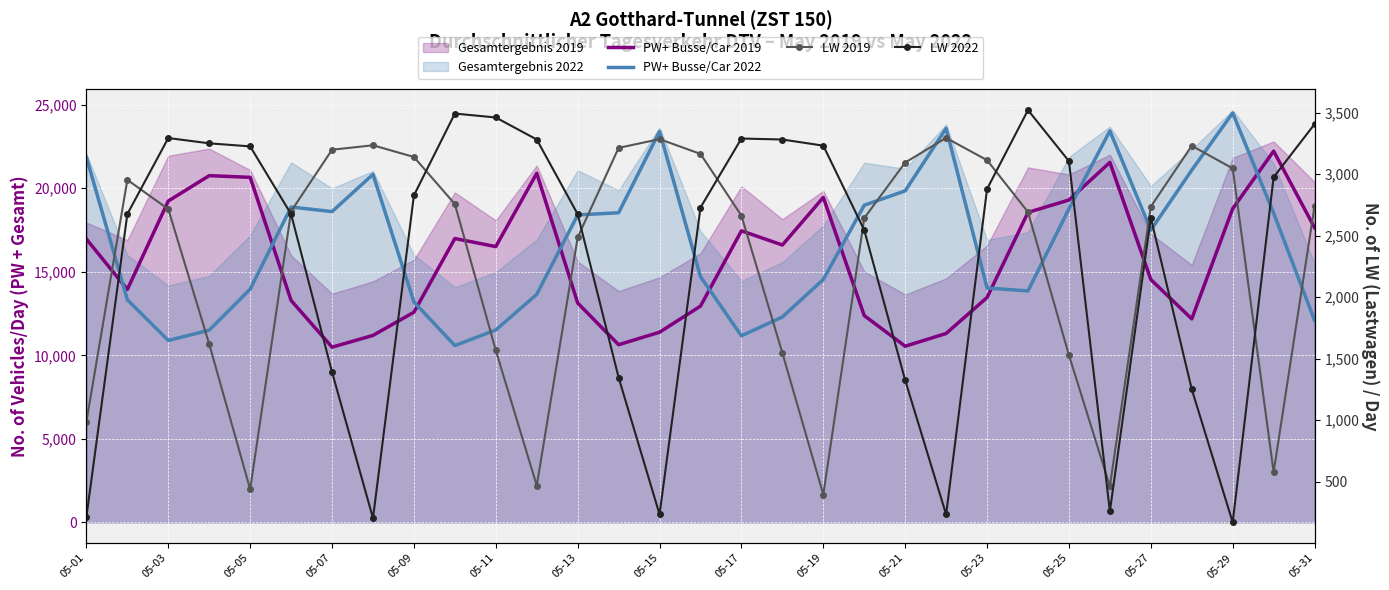

How many values in the PW+ Busse/Car 2022 series are below 17496?

15